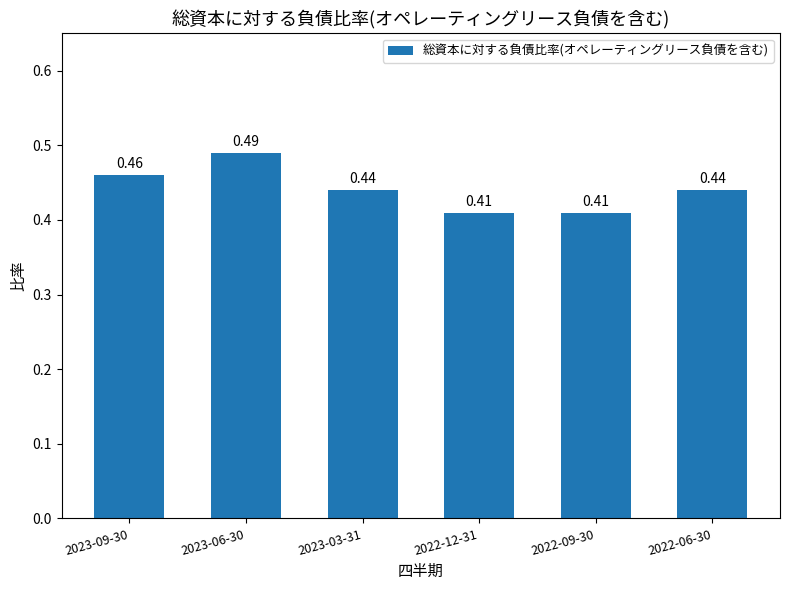

Count the number of data series in this chart.

1